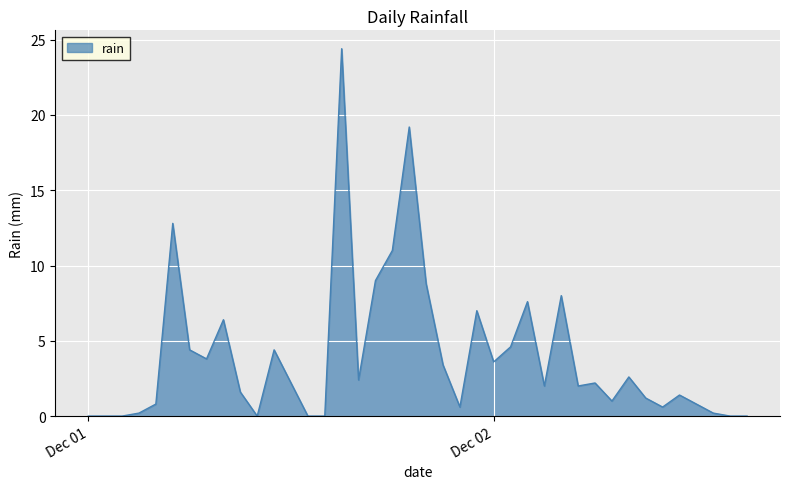

What is the difference between the maximum and minimum values?

24.4